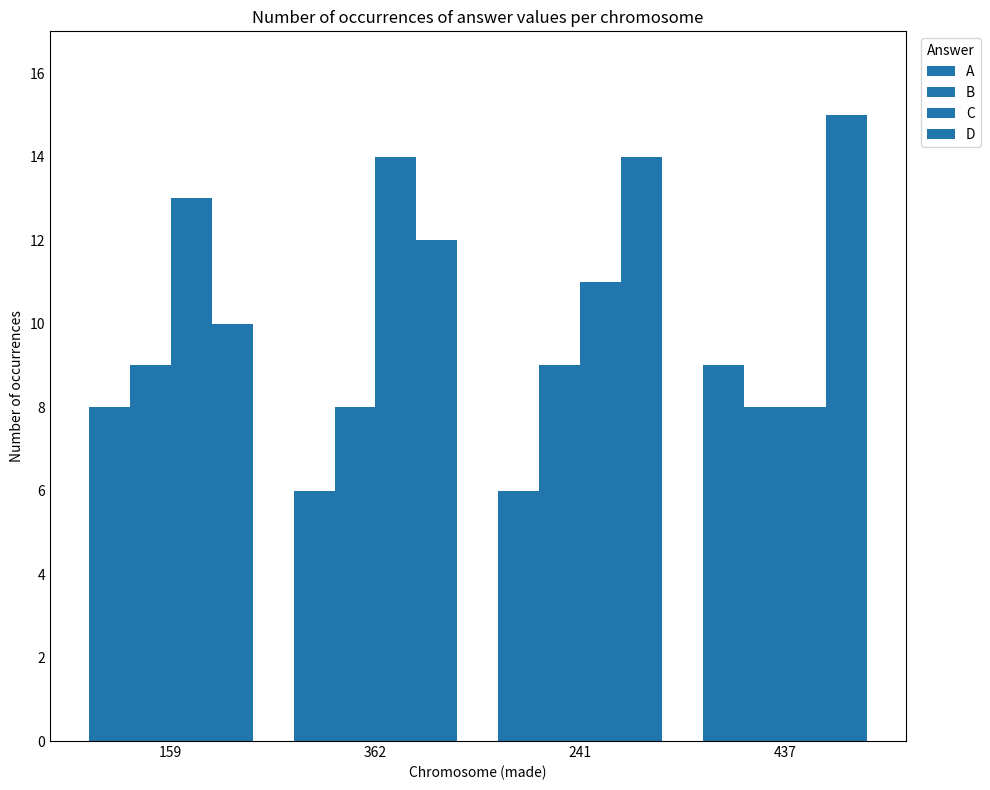

What is the smallest value displayed?

6